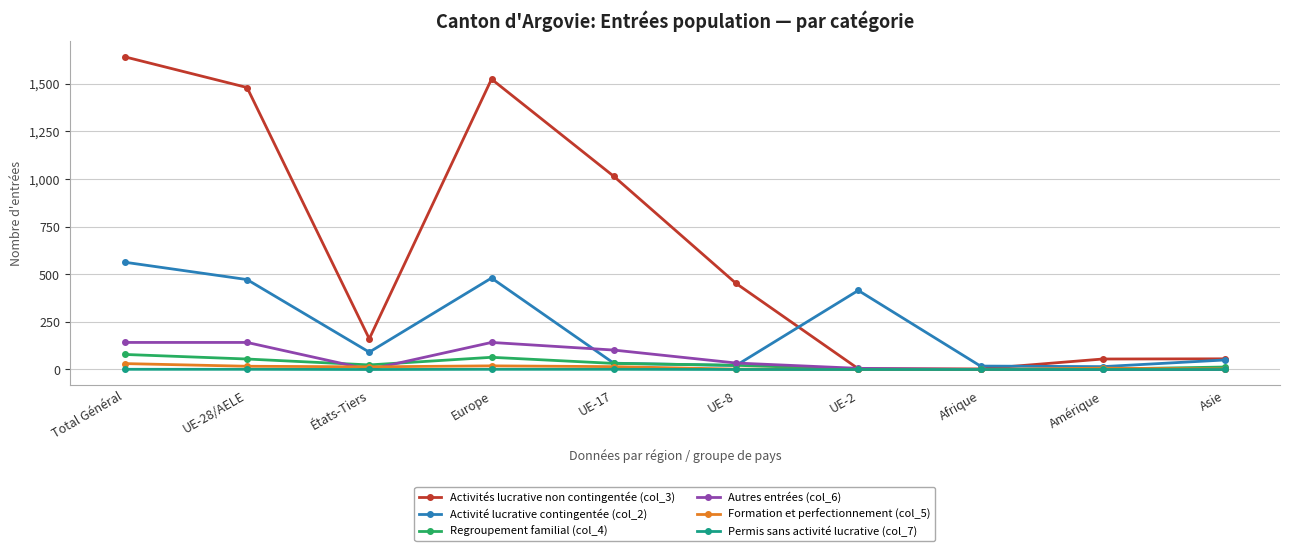

What is the difference between the maximum and minimum values in the Activités lucrative non contingentée (col_3) series?

1638